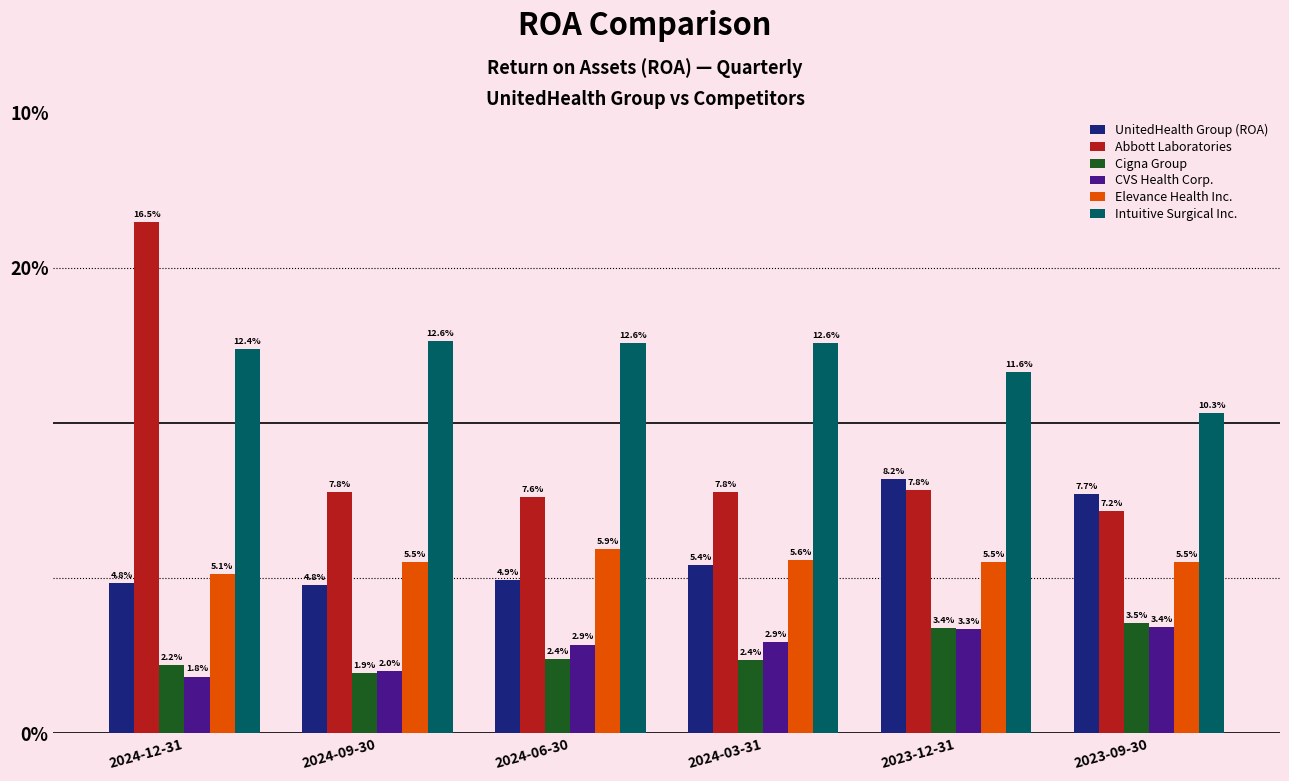

What are all the series names shown in the legend?

UnitedHealth Group (ROA), Abbott Laboratories, Cigna Group, CVS Health Corp., Elevance Health Inc., Intuitive Surgical Inc.